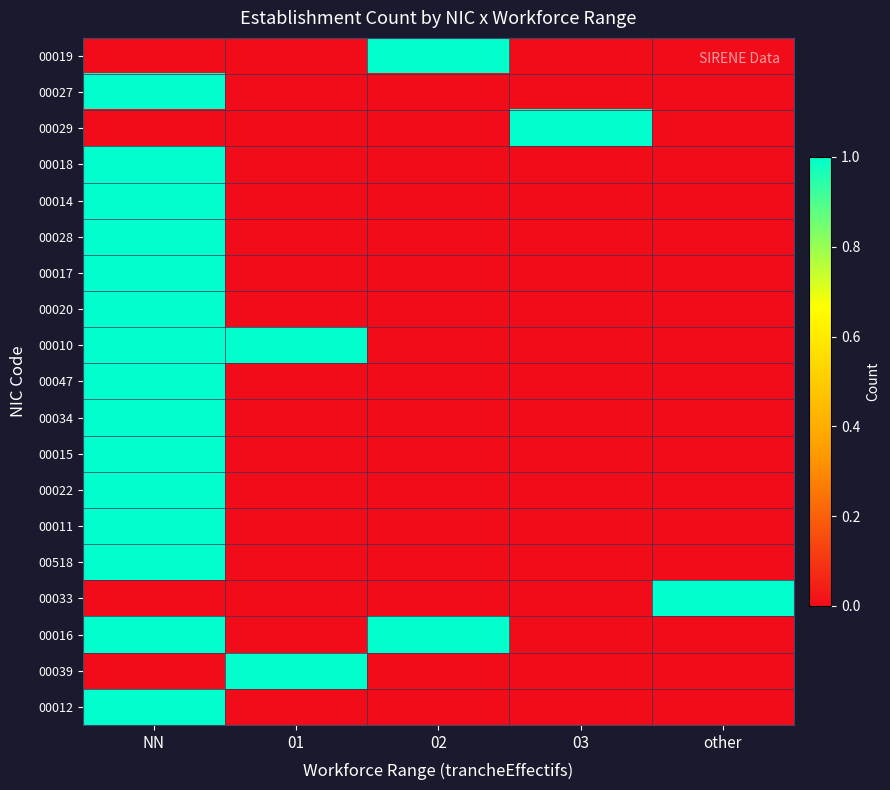

At which category is the sum across all series the highest?

NN